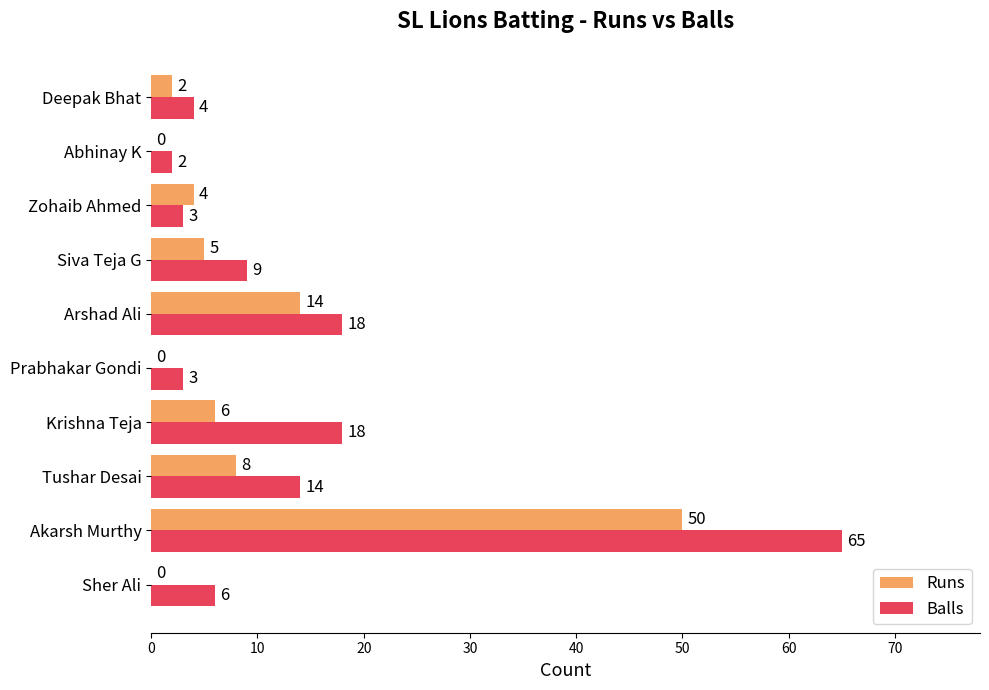

At which category is the sum across all series the highest?

Akarsh Murthy